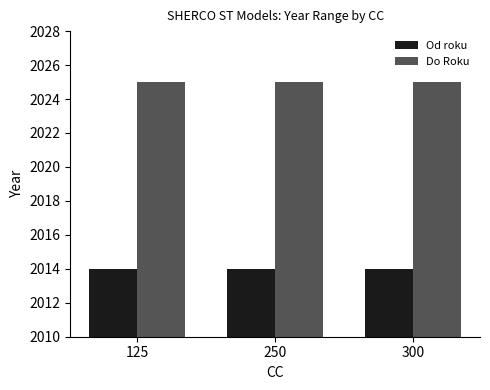

Reading left to right, transcribe all the data shown in this chart.

Od roku: 2014	2014	2014
Do Roku: 2025	2025	2025